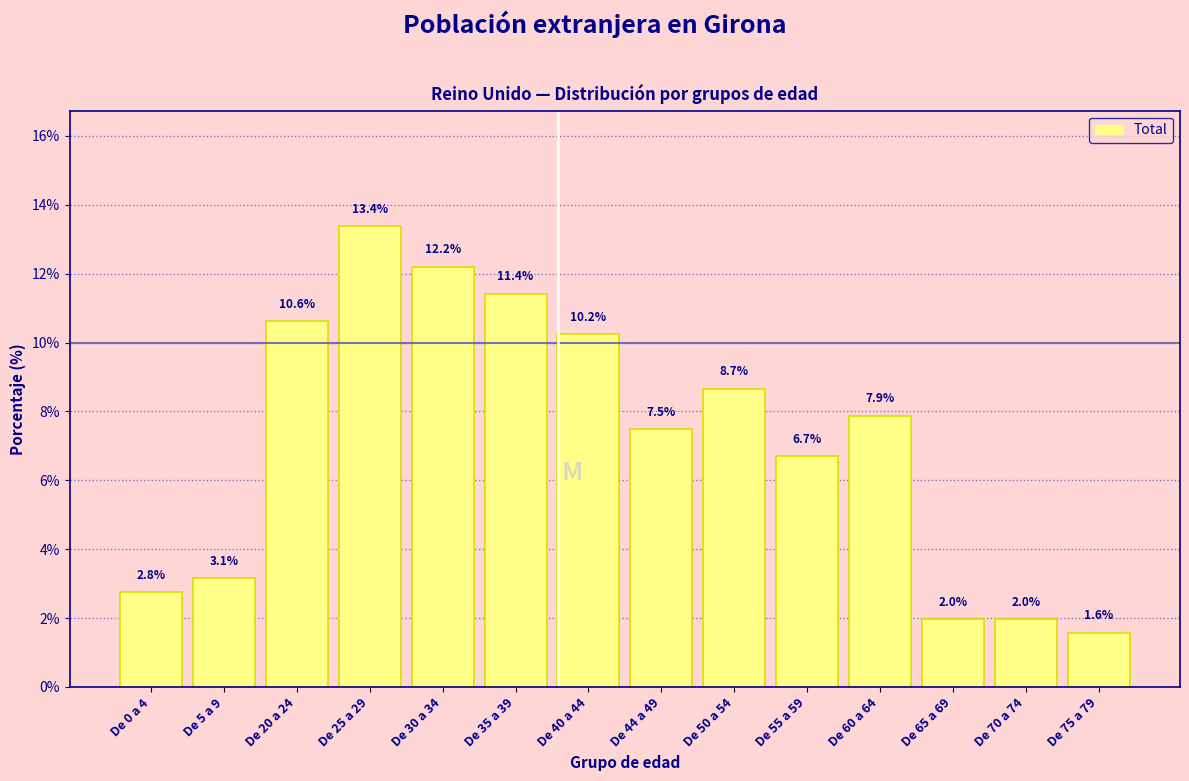

Reading right to left, transcribe all the data shown in this chart.

De 75 a 79=1.6	De 70 a 74=2.0	De 65 a 69=2.0	De 60 a 64=7.9	De 55 a 59=6.7	De 50 a 54=8.7	De 44 a 49=7.5	De 40 a 44=10.2	De 35 a 39=11.4	De 30 a 34=12.2	De 25 a 29=13.4	De 20 a 24=10.6	De 5 a 9=3.1	De 0 a 4=2.8